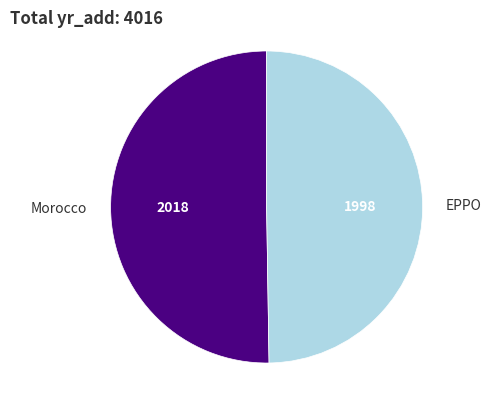

What is the ratio of the value at EPPO to the value at Morocco?

1.0